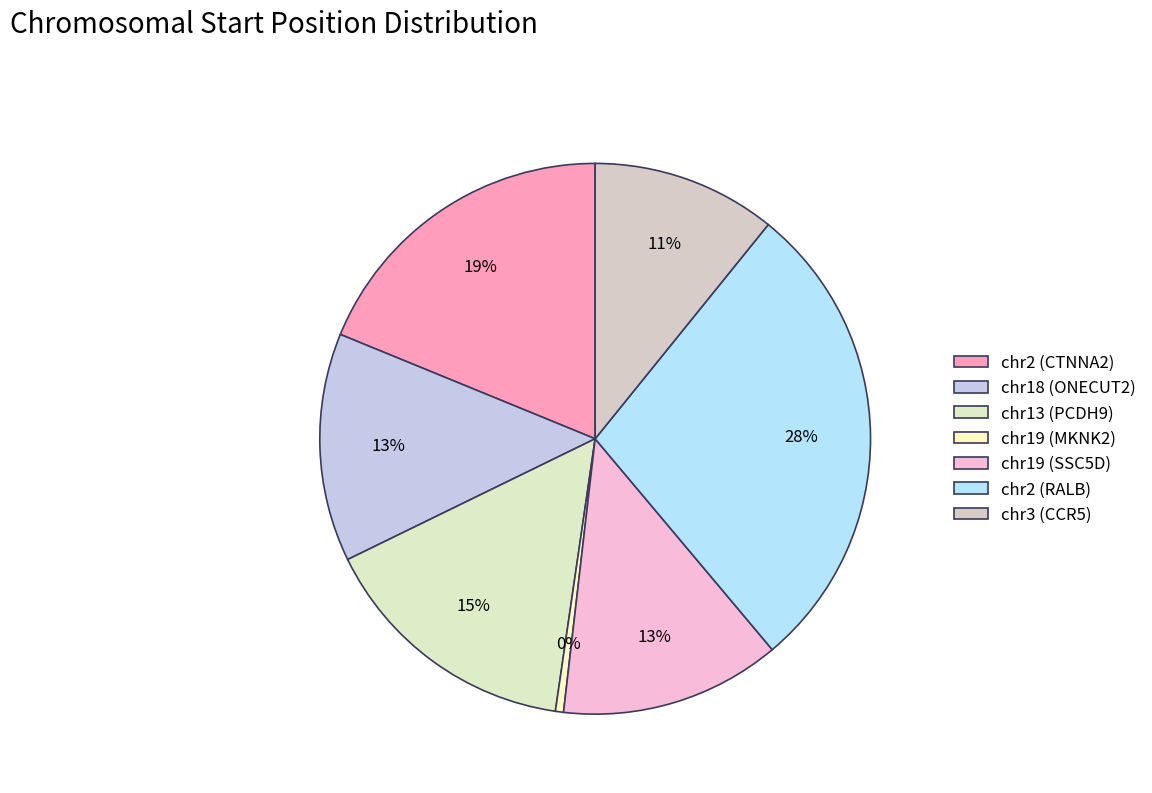

True or false: chr19 (SSC5D) accounts for 23% of the total.

False